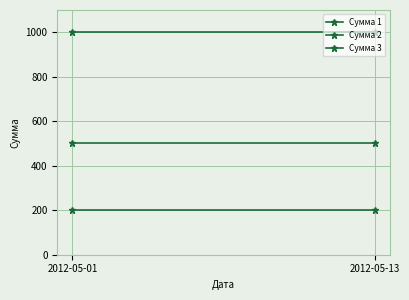

What is the value of the Сумма 1 point at the 1st from the left?

1000